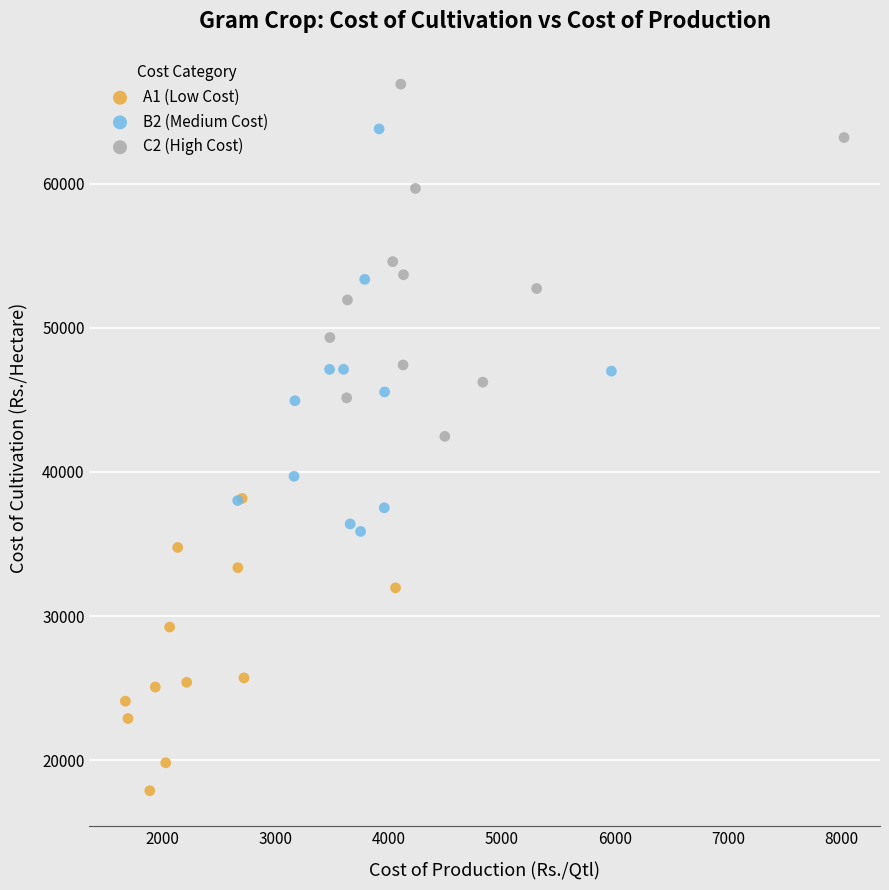

Which series contains the highest Y value?

C2 (High Cost)